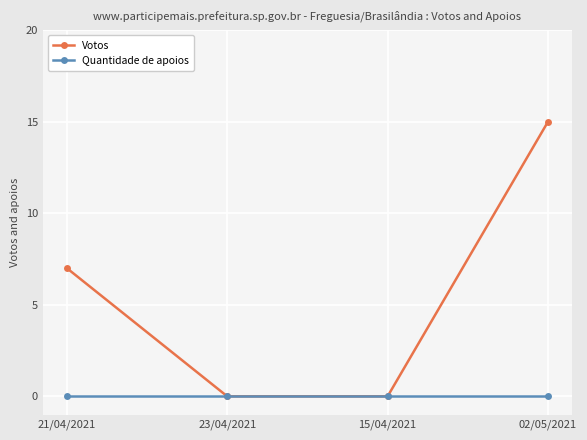

List the series in order of their peak value, highest first.

Votos, Quantidade de apoios